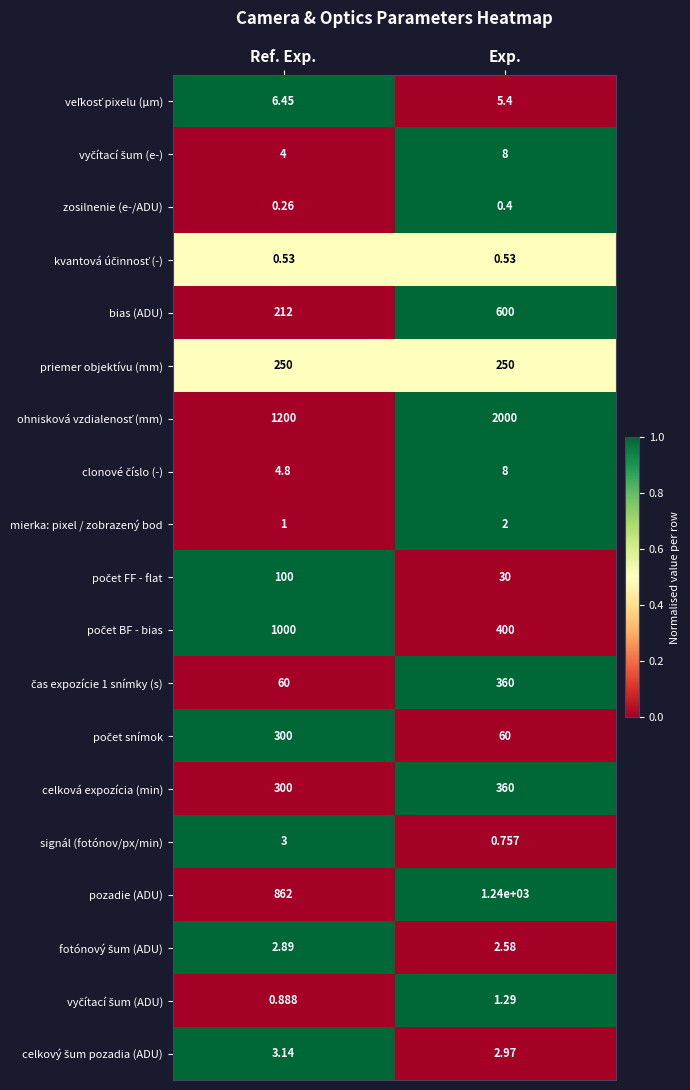

At which label does mierka: pixel / zobrazený bod reach its peak?

Exp.